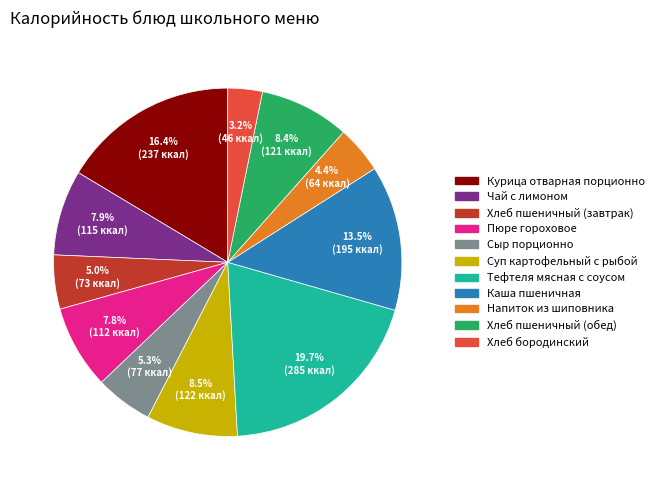

How much of the chart is everything except Курица отварная порционно?

83.6%